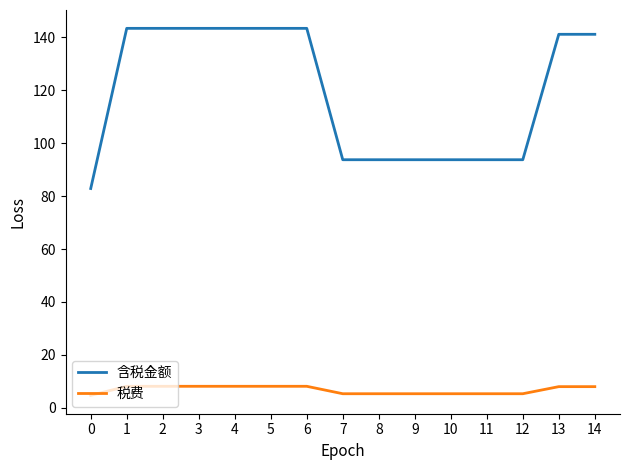

How many values in the 含税金额 series exceed 141?

8